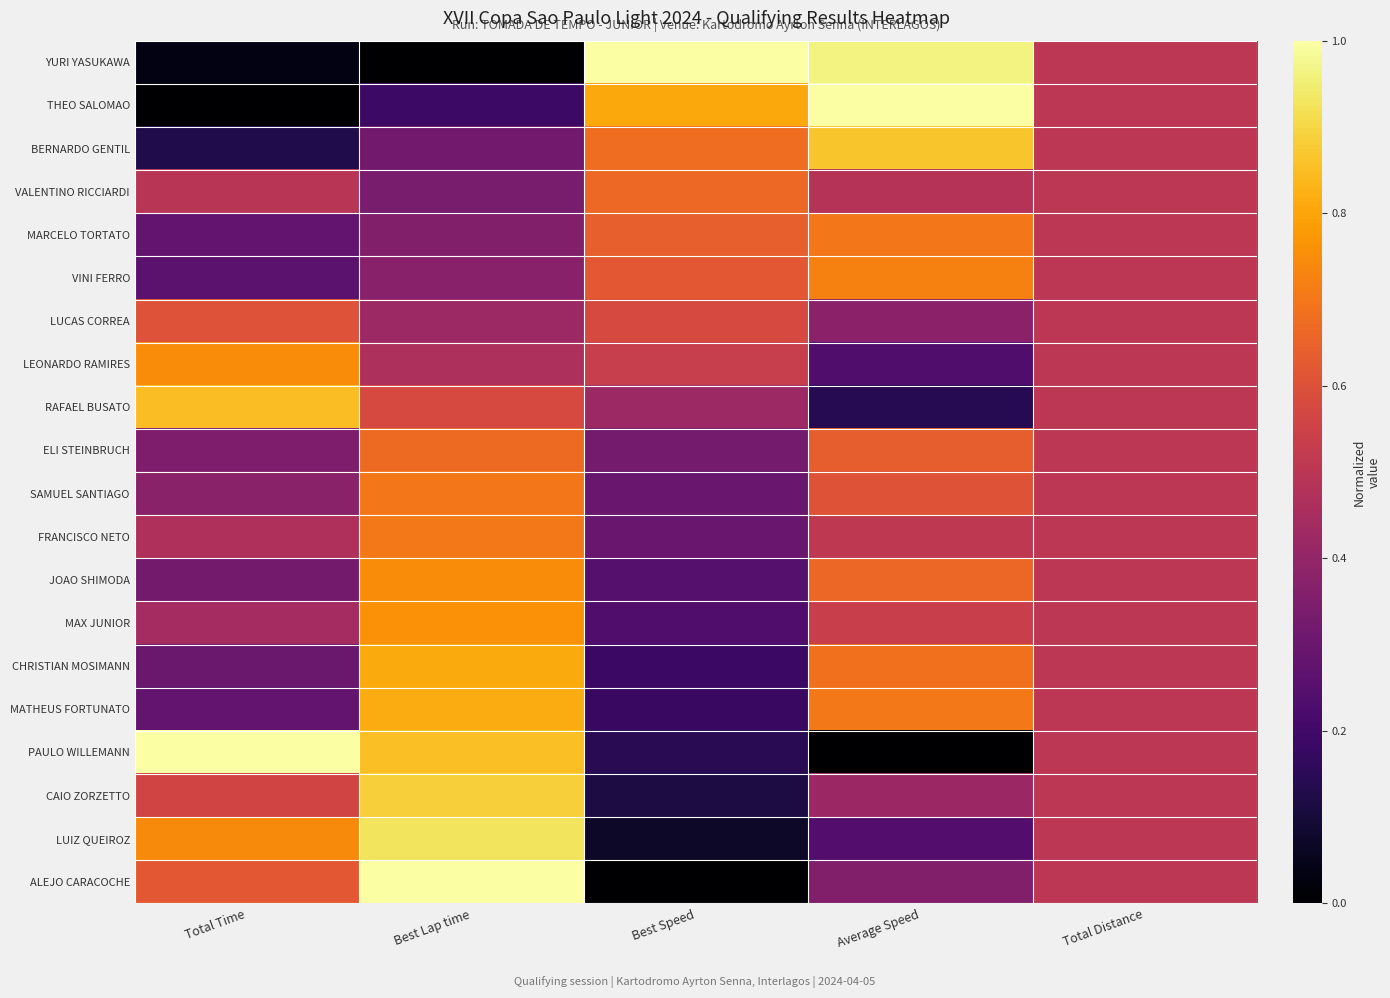

Which series has the largest range (max minus min)?

YURI YASUKAWA